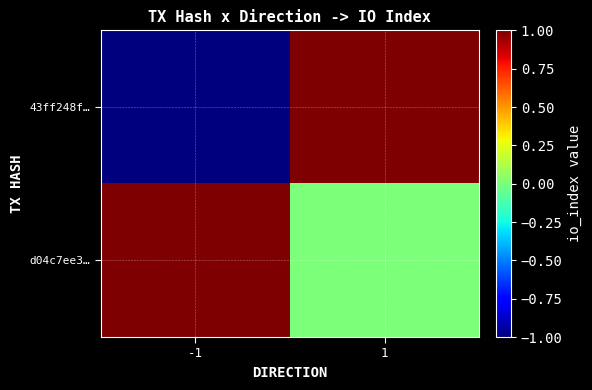

Which series has the largest total across all categories?

d04c7ee3…